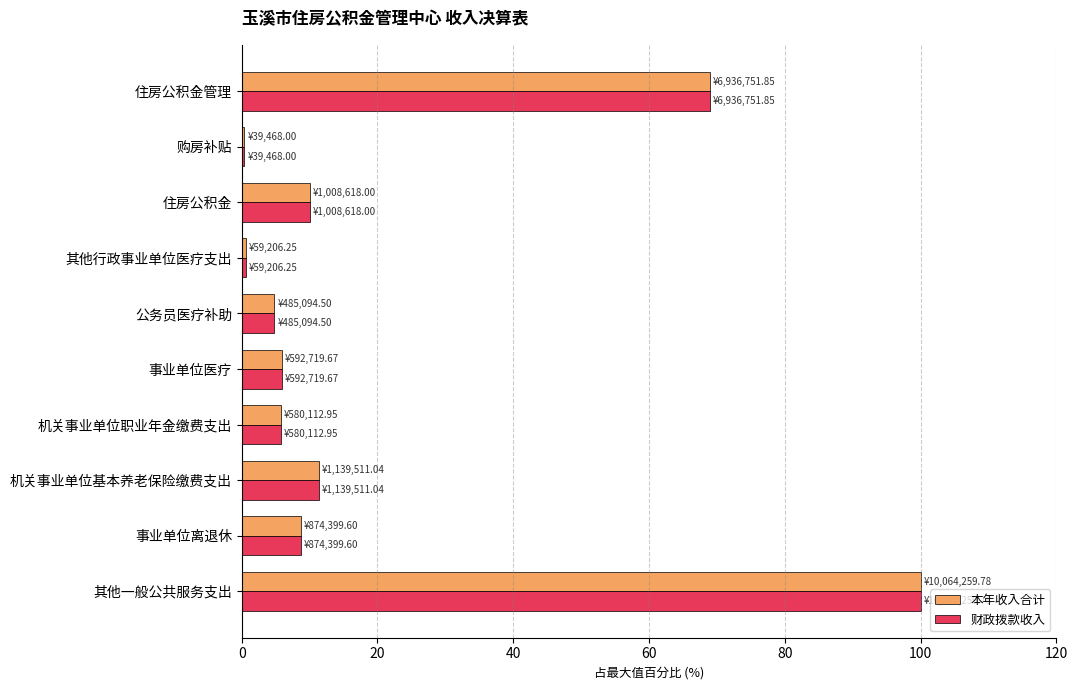

What is the total value across all series at 住房公积金管理?

137.8